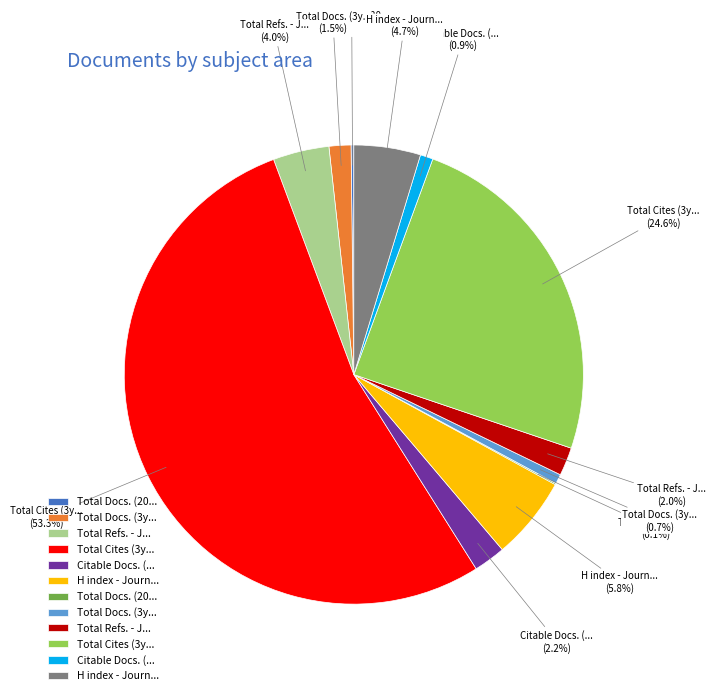

To the nearest percent, what is the difference between the largest and smallest slice percentages?

53%